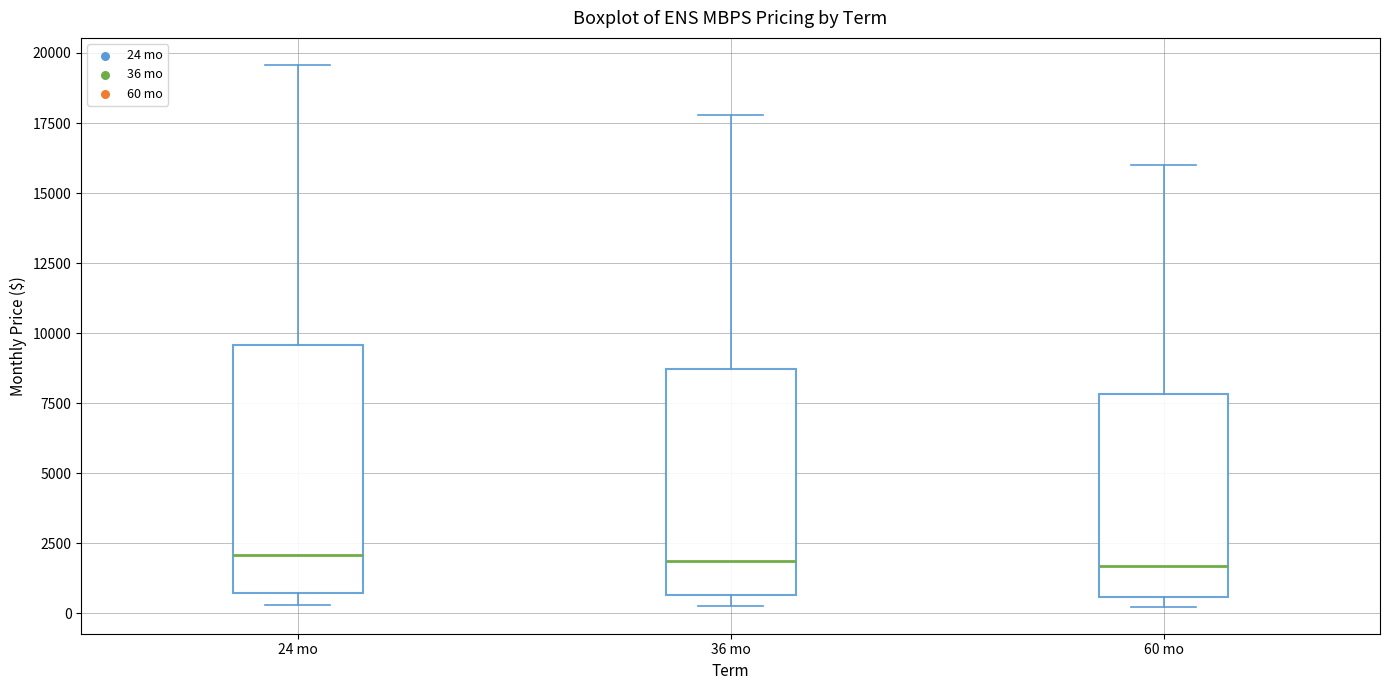

Comparing the boxes themselves (not the whiskers), which one is the tallest?

24 mo